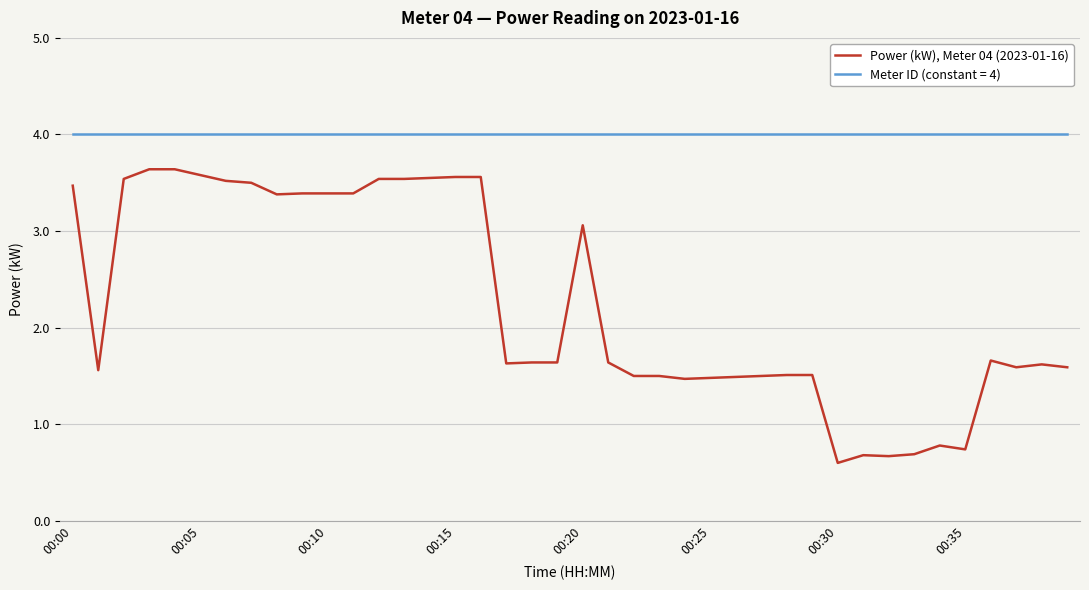

Does the chart have visible grid lines?

Yes